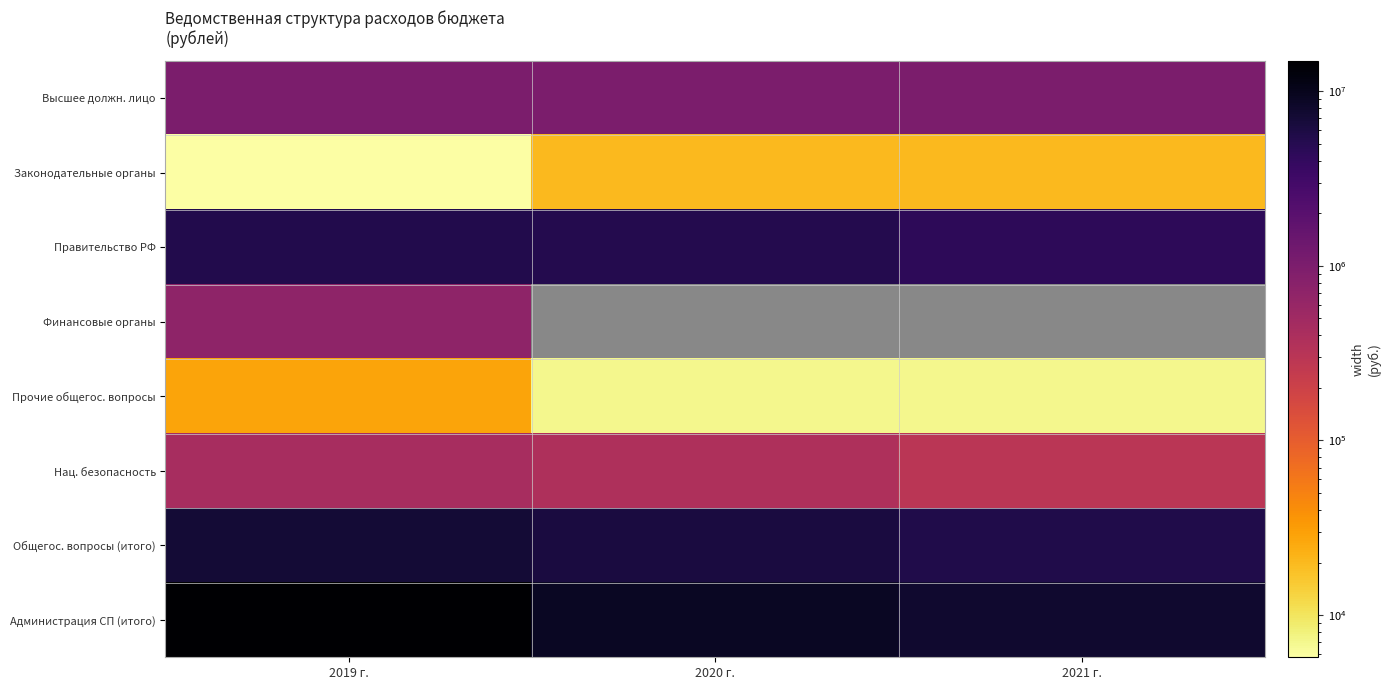

Which series has the largest total across all categories?

Администрация СП (итого)